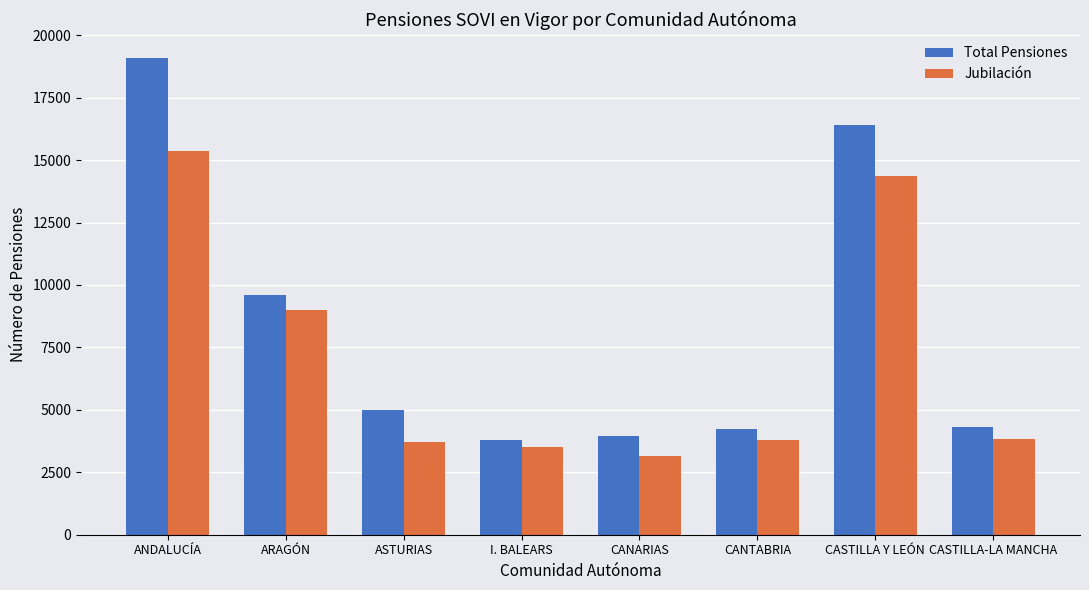

What is the maximum value for Jubilación?

15374